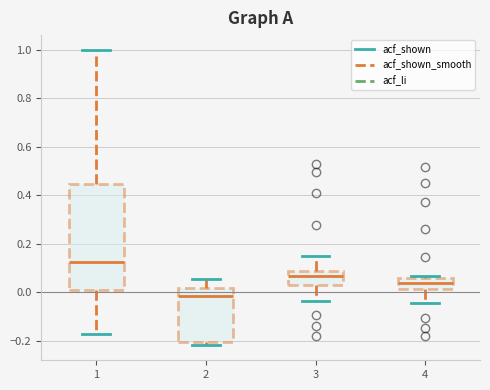

Comparing the boxes themselves (not the whiskers), which one is the tallest?

1